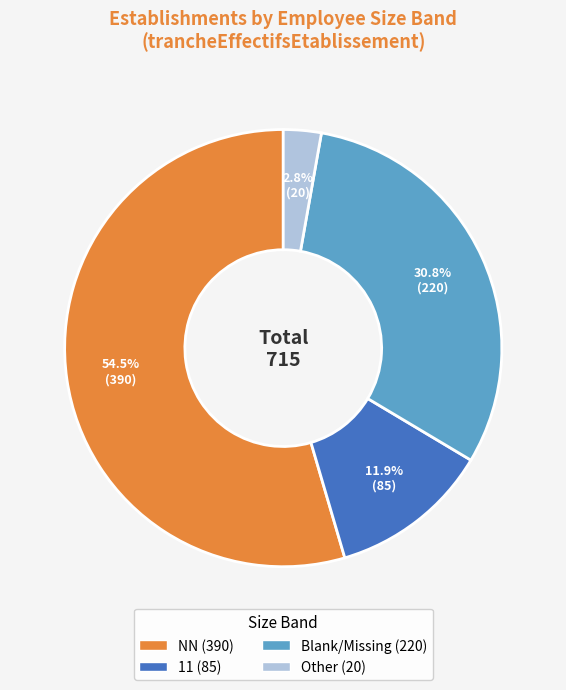

Is there any slice that represents more than half of the pie?

Yes